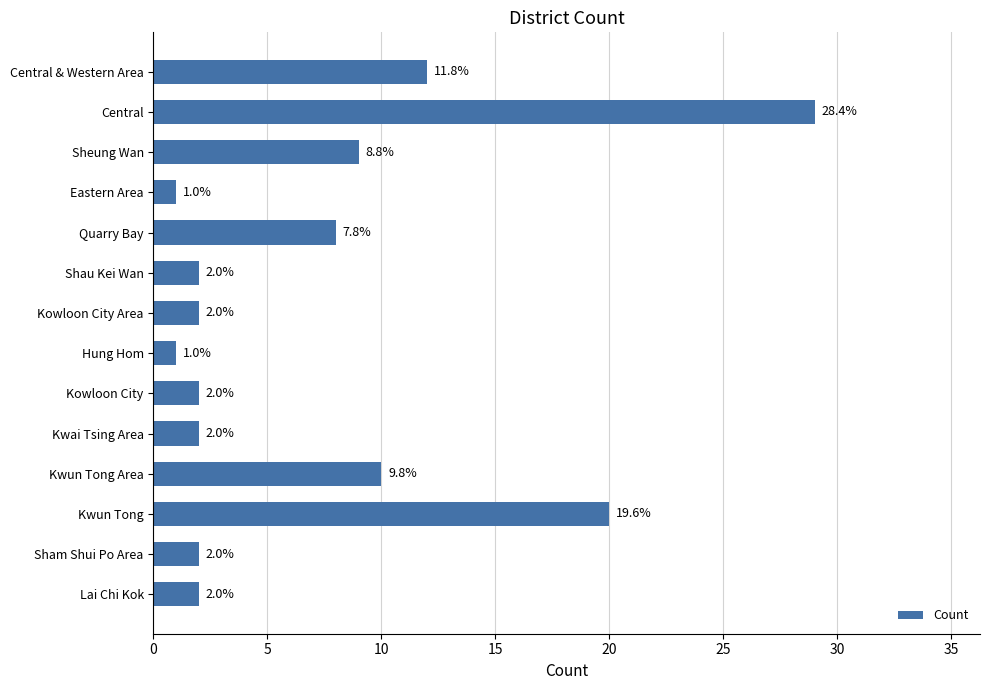

The chart shows a value of 20 at Kwun Tong. True or false?

True